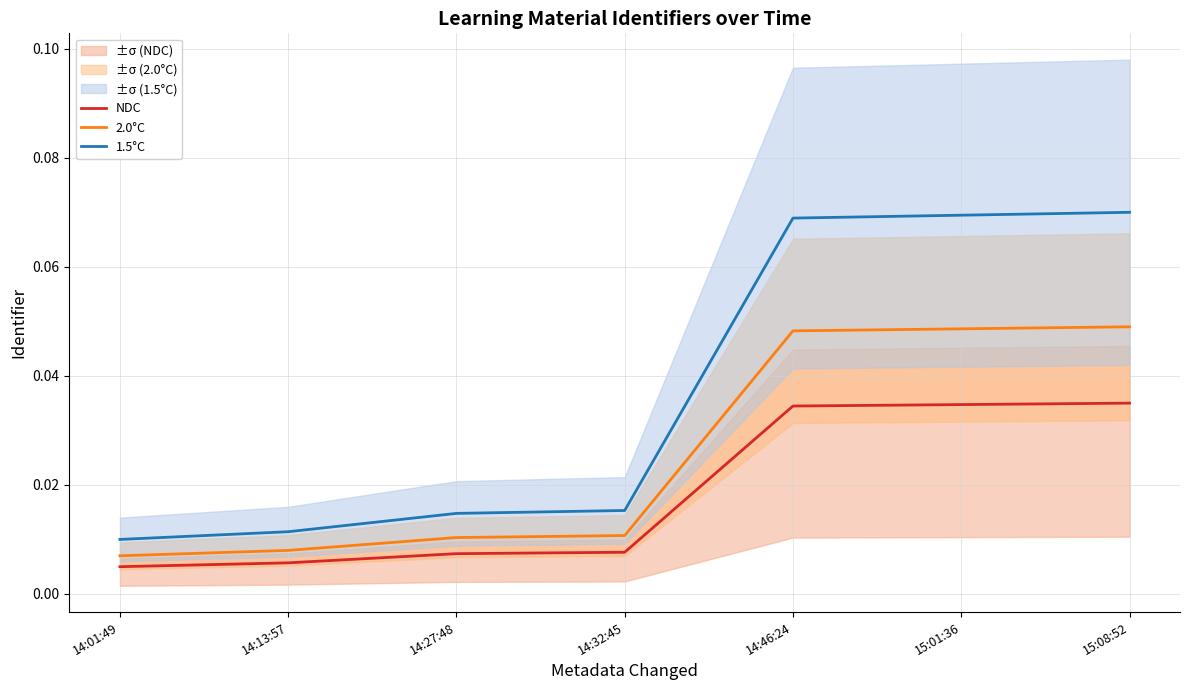

Which category has the highest value in the 1.5°C series?

15:08:52